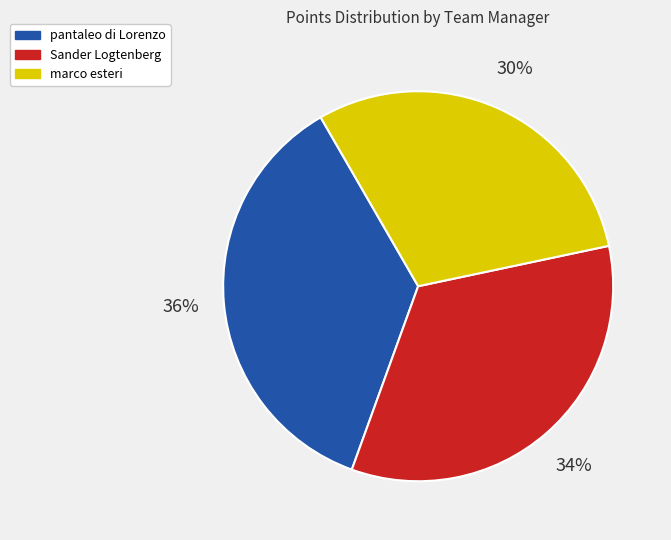

To the nearest percent, what is the average slice percentage?

33%